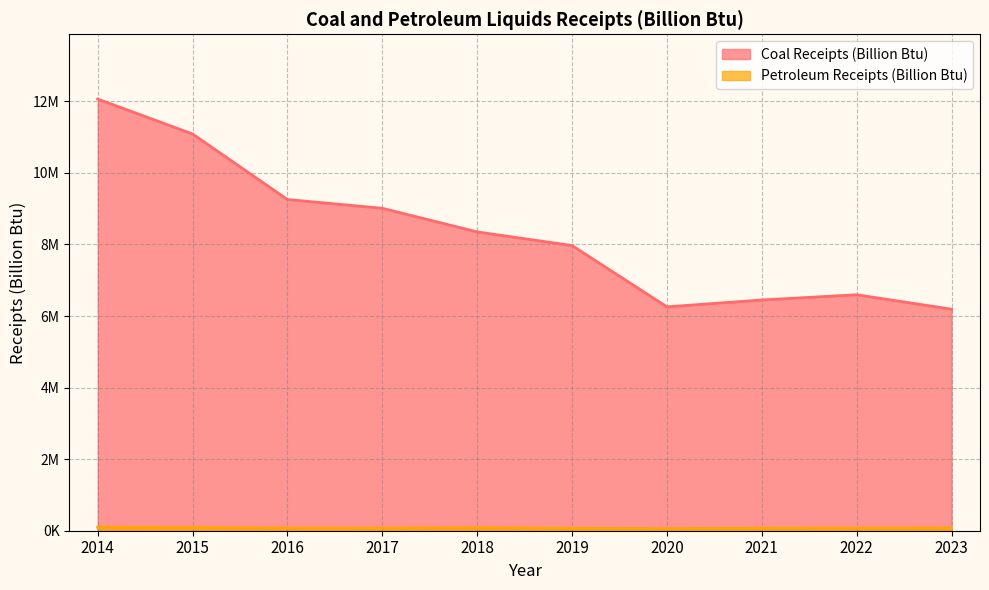

At how many categories does at least one series exceed 9921970?

2